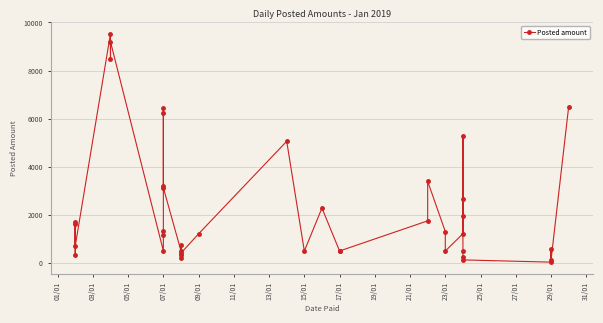

What is the maximum value shown in the chart?

9536.2